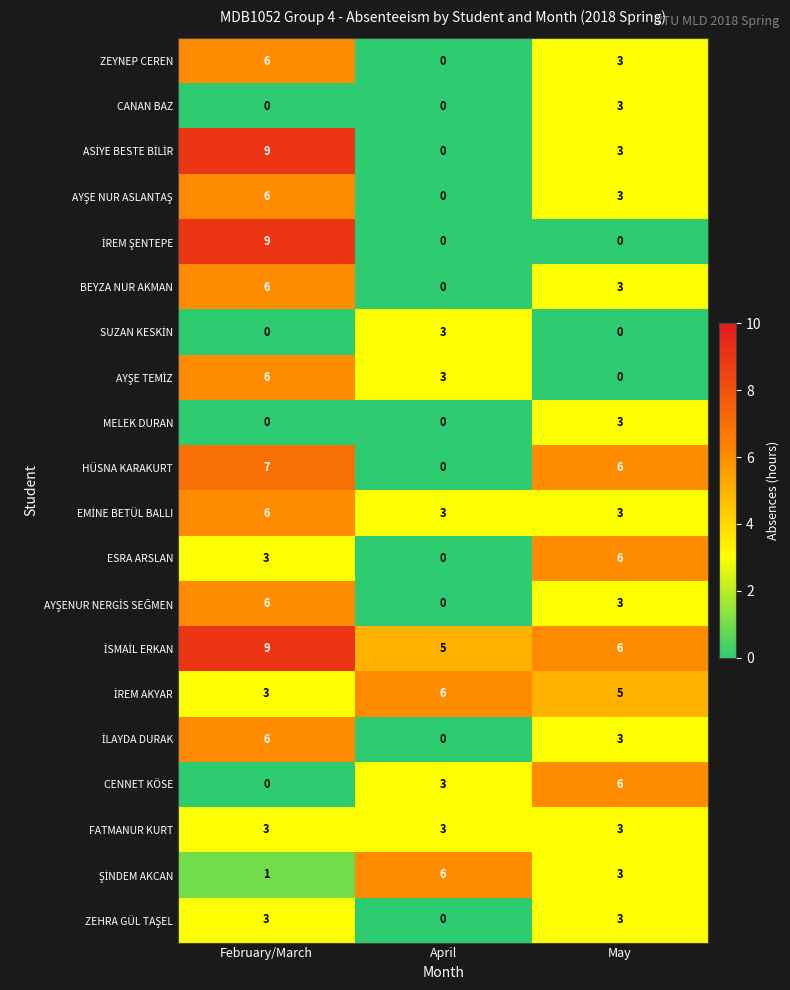

True or false: ESRA ARSLAN has a value of 3 at February/March.

True